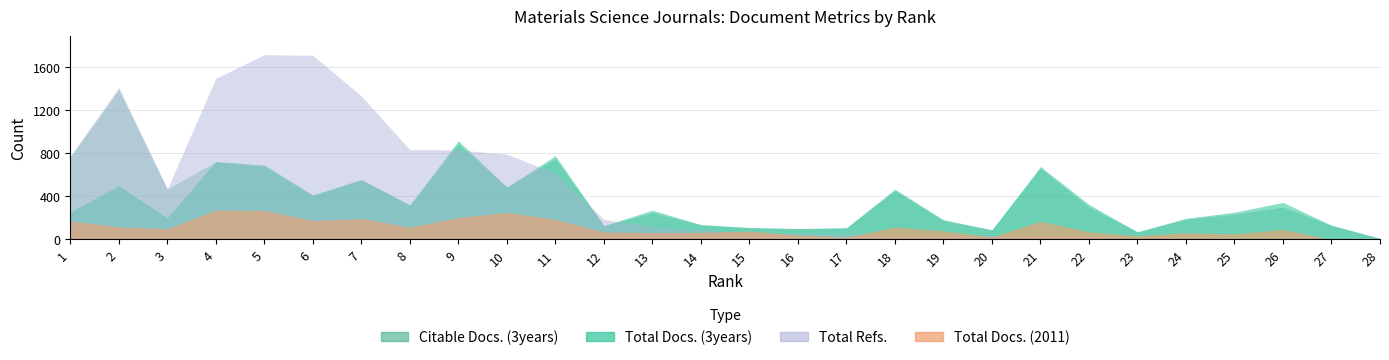

Between 24 and 25, which series saw the biggest shift?

Total Docs. (3years)